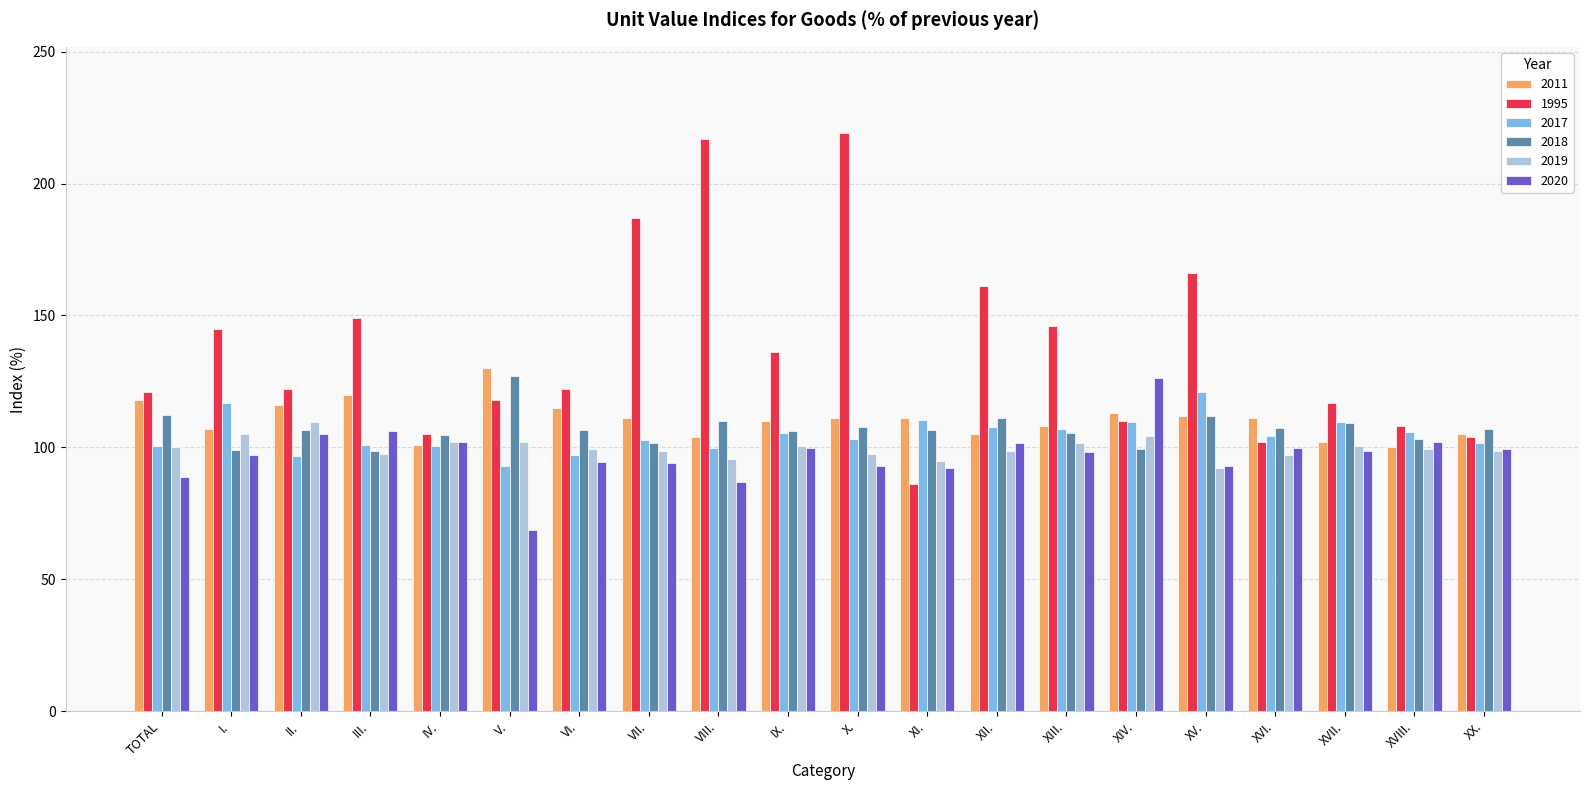

At how many categories does at least one series exceed 164?

4